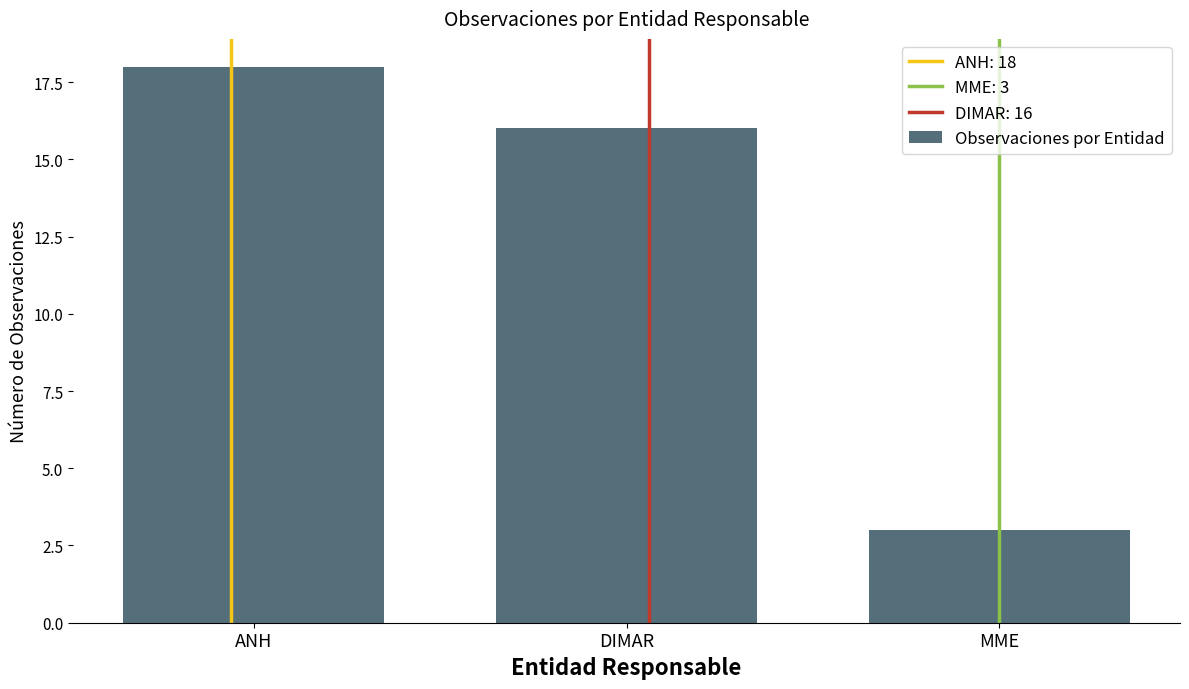

True or false: the data shows 5 at MME.

False